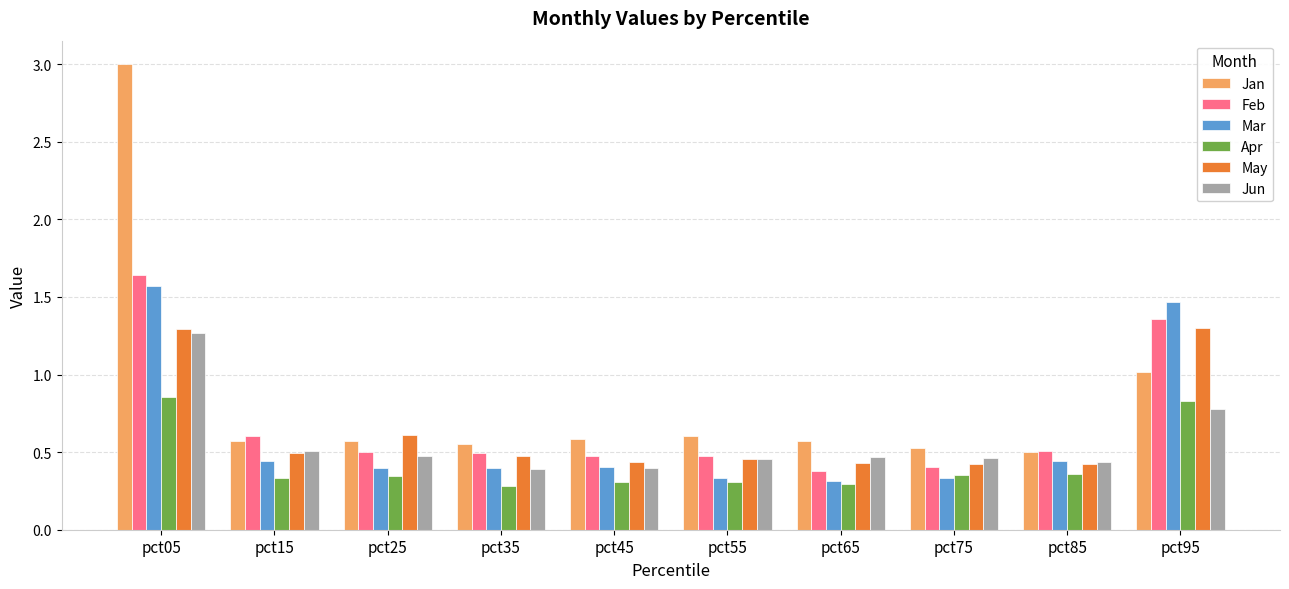

Which series has the largest total across all categories?

Jan